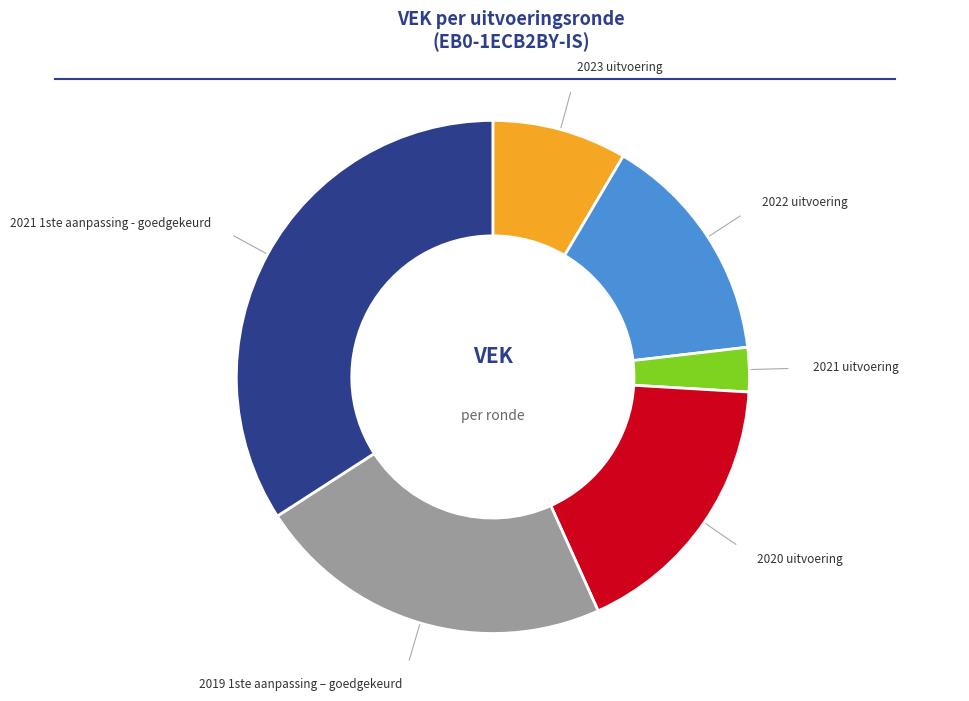

Approximately how many times larger is the value at 2019 1ste aanpassing – goedgekeurd compared to 2021 1ste aanpassing - goedgekeurd?

0.7